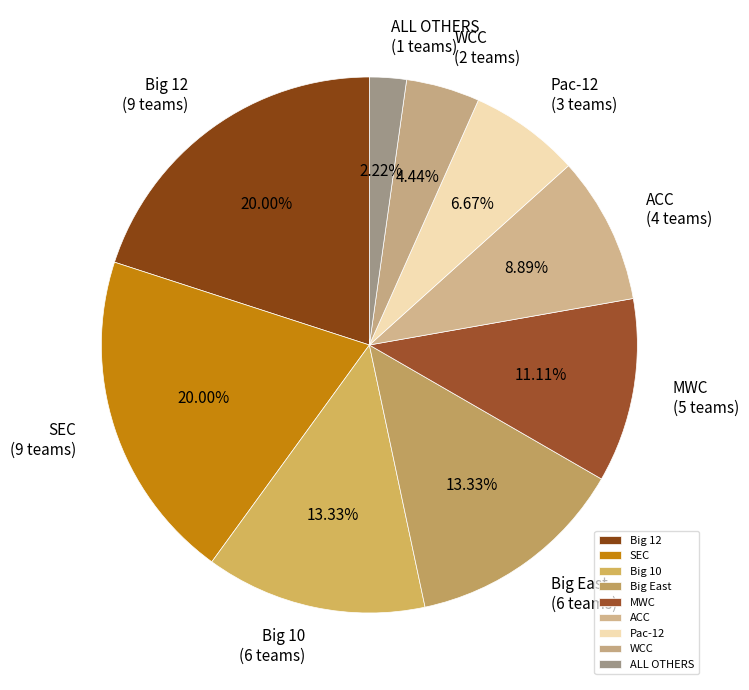

To the nearest percent, what is the difference between the largest and smallest slice percentages?

18%